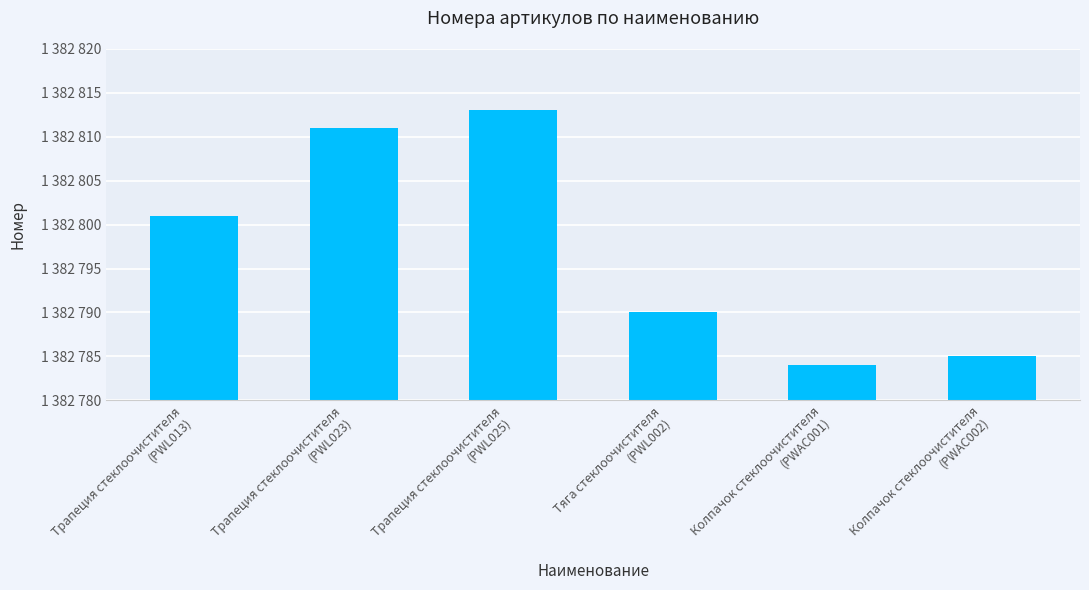

What is the sum of all values?

8296784